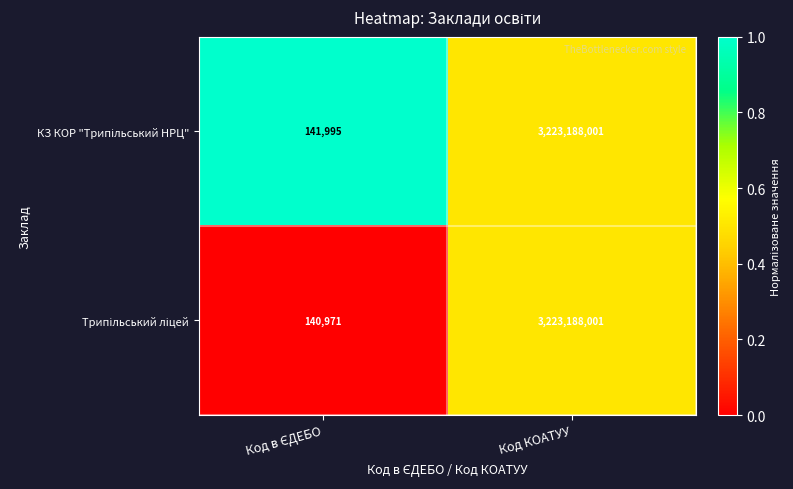

What is the greatest value displayed?

3223188001